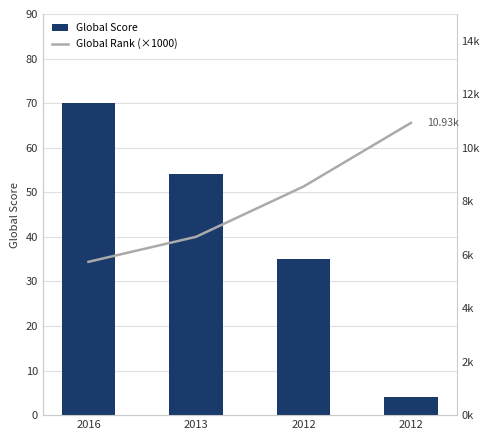

How many data points in Global Score are less than 54?

2